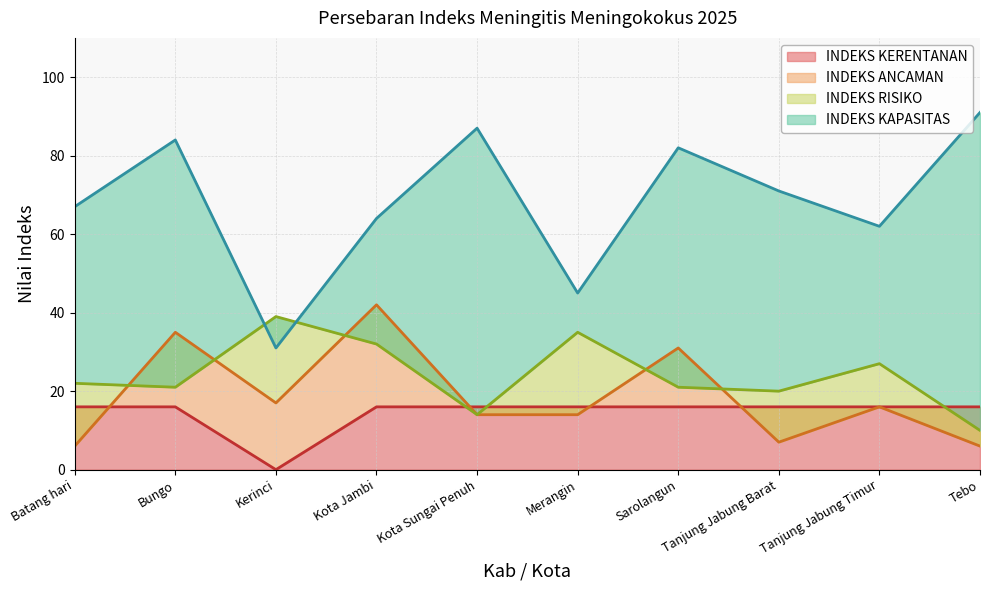

What is the maximum value for INDEKS ANCAMAN?

42